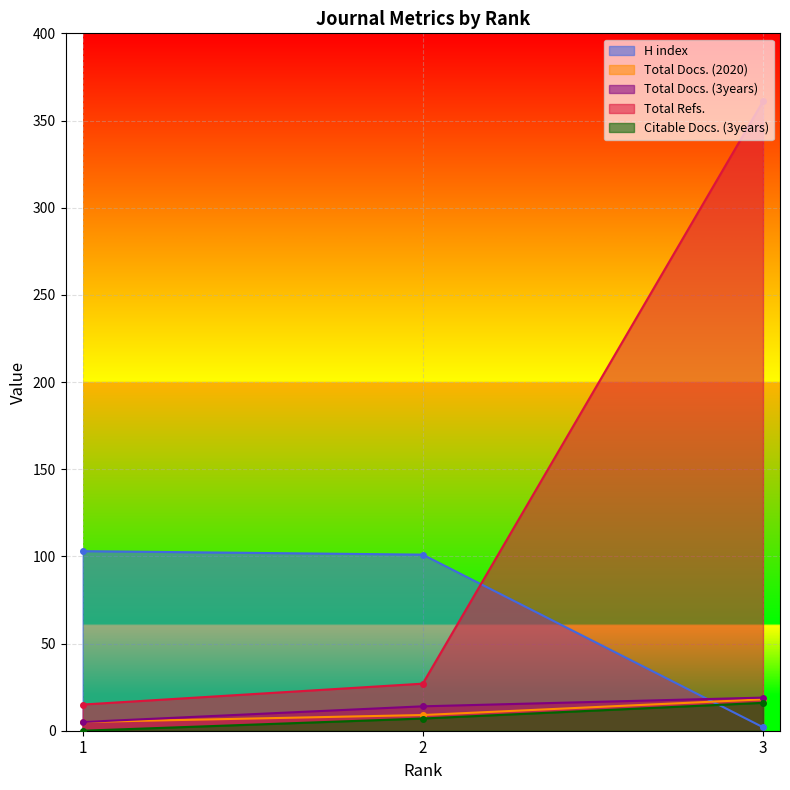

Which series changed the most between 1 and 2?

Total Refs.